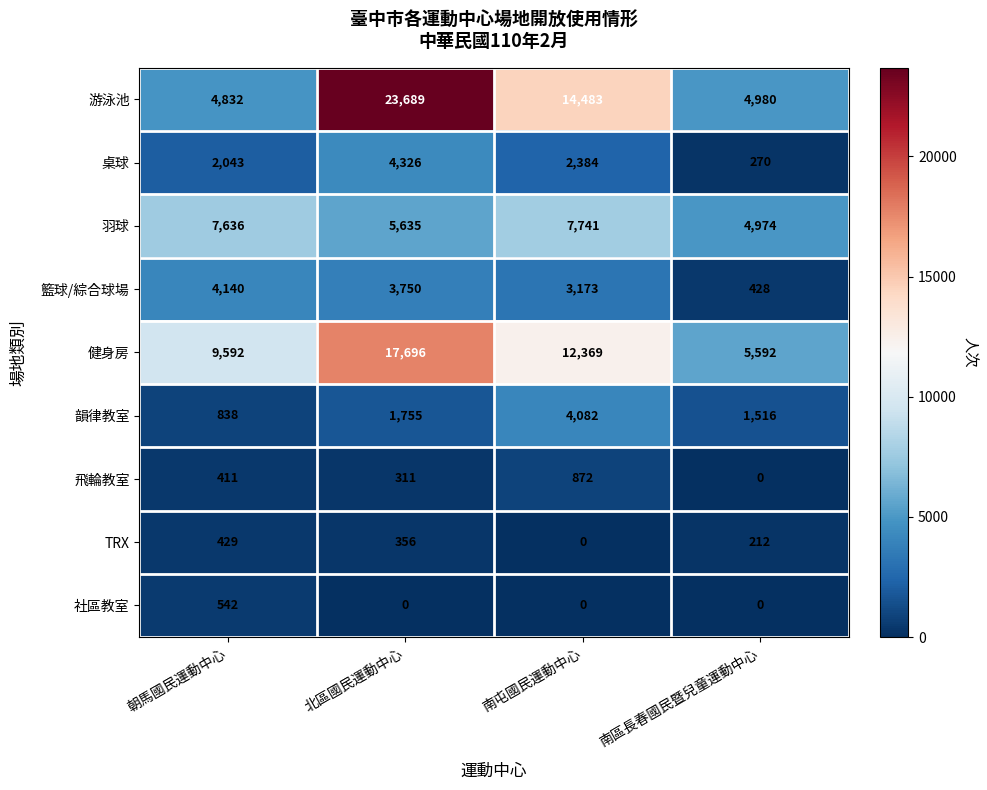

What is the difference between the maximum and minimum values in the TRX series?

429